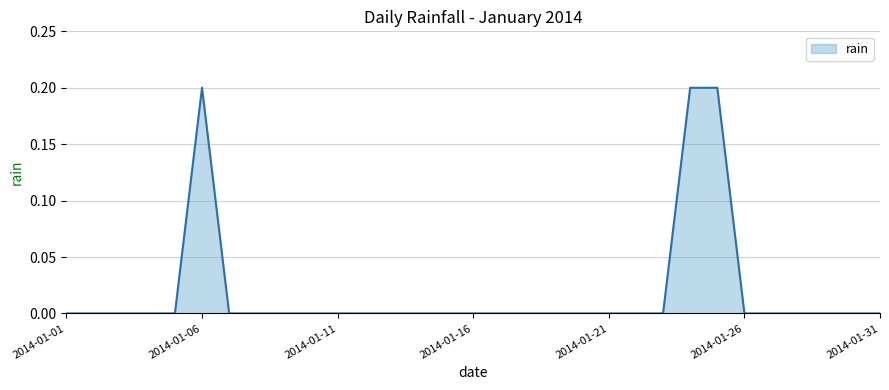

What is the value of the 6th point from the left?

0.2